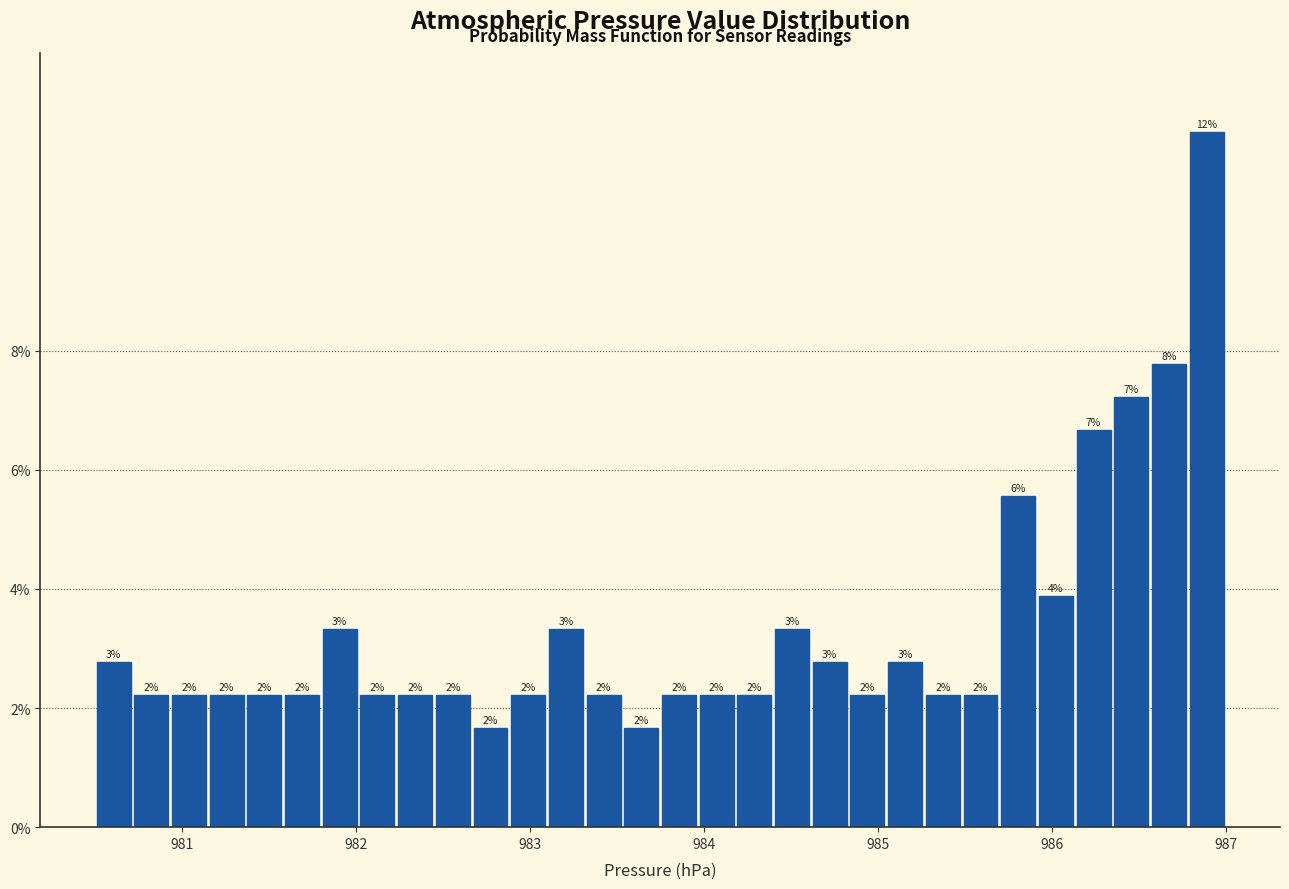

Around what value on the x-axis is the tallest bar? Give the approximate position of its centre, as read against the axis.

986.9